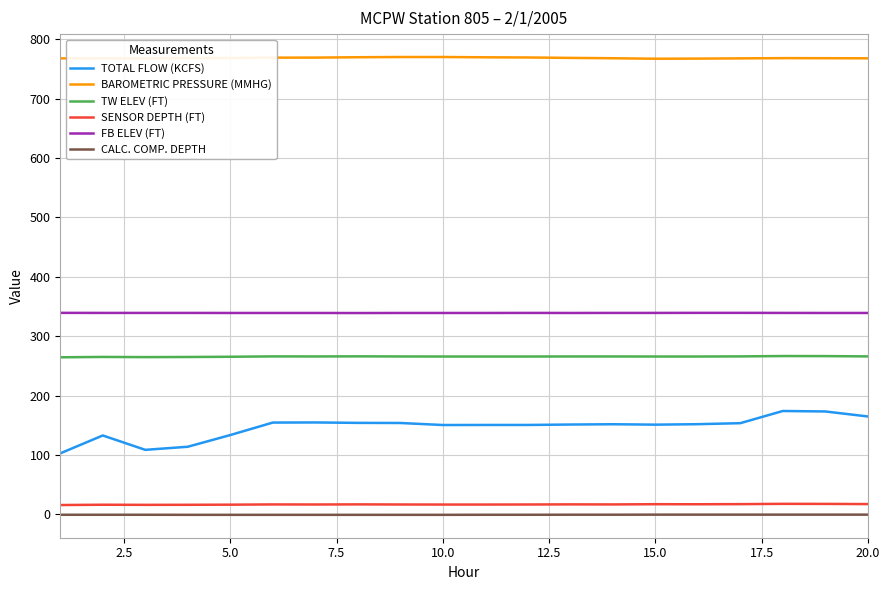

What is the greatest value displayed?

770.0